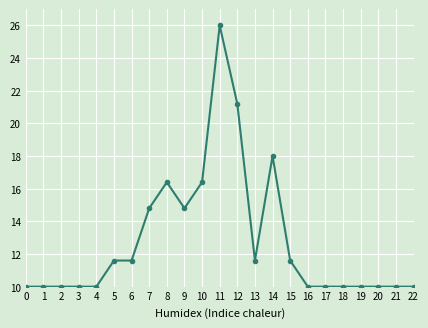

Reading left to right, what are all the values shown in this chart?

10.0	10.0	10.0	10.0	10.0	11.6	11.6	14.8	16.4	14.8	16.4	26.0	21.2	11.6	18.0	11.6	10.0	10.0	10.0	10.0	10.0	10.0	10.0